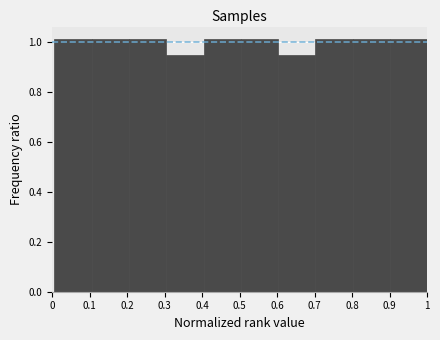

Reading left to right, transcribe this chart: for each bar, give the range it covers on the x-axis and its height. Neither the bar edges nor the heights are printed on the chart, so give them approximately, as read against the axes.

0.01 to 0.11: 1.02
0.11 to 0.21: 1.02
0.21 to 0.30: 1.02
0.30 to 0.40: 0.94
0.40 to 0.50: 1.02
0.50 to 0.60: 1.02
0.60 to 0.70: 0.94
0.70 to 0.80: 1.02
0.80 to 0.90: 1.02
0.90 to 1.00: 1.02